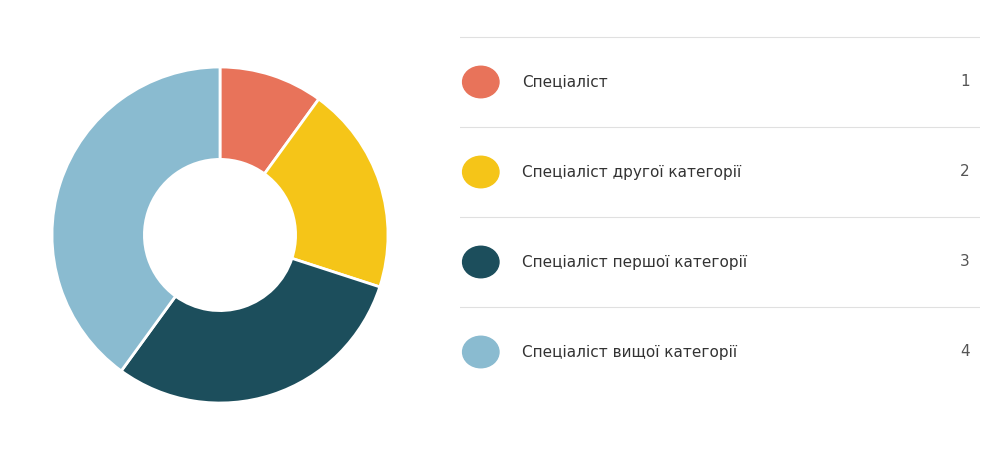

Does any single category account for the majority?

No